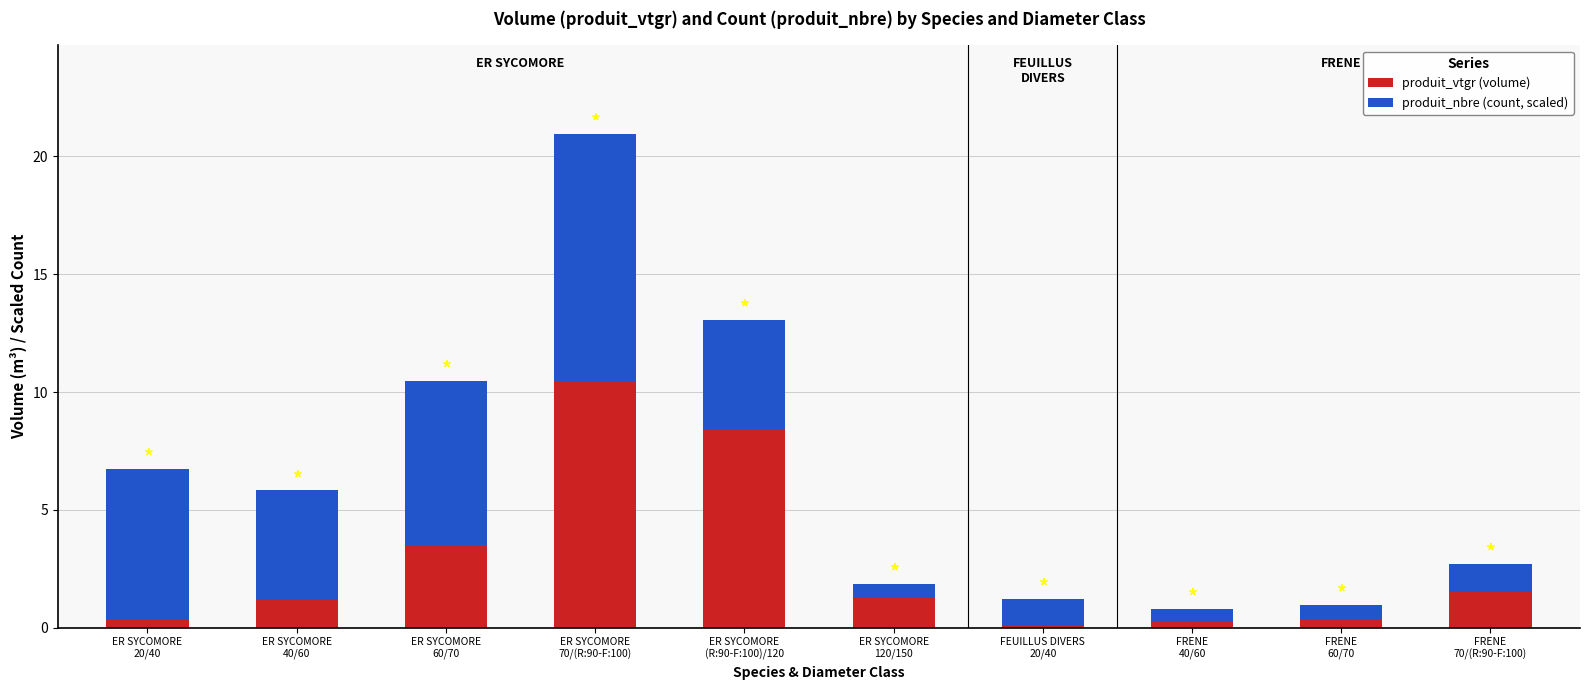

At which label is produit_vtgr (volume) closest to 5?

ER SYCOMORE
60/70